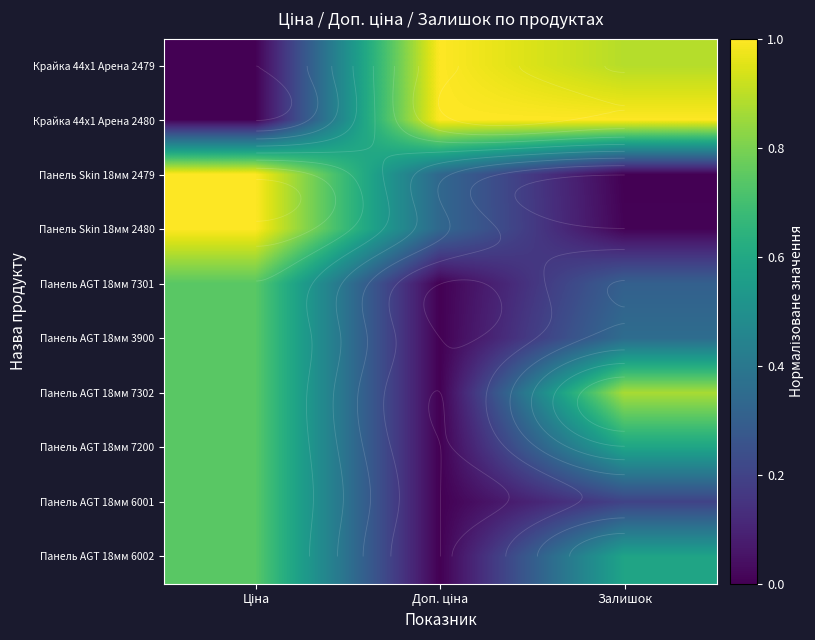

What is the sum of the Панель AGT 18мм 3900 values at Залишок and Доп. ціна?

0.4